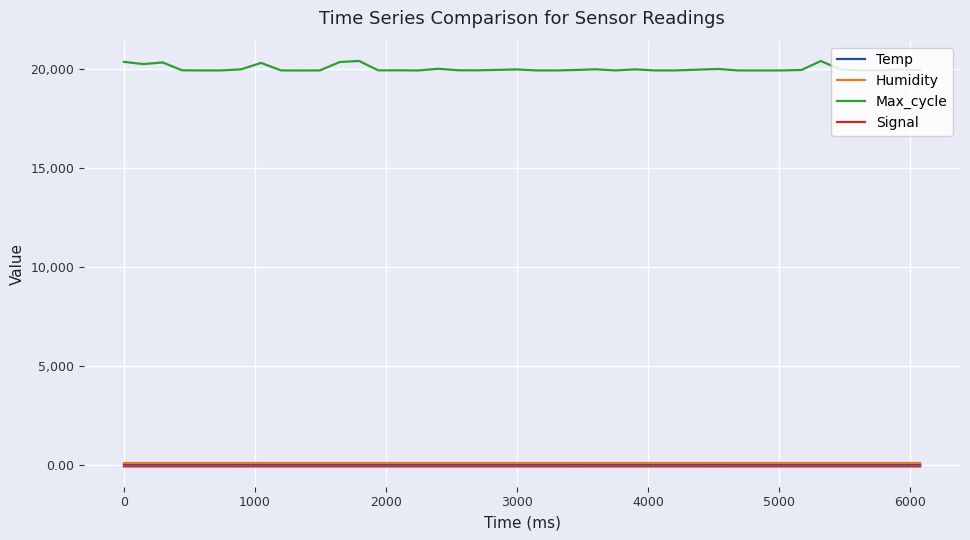

What is the minimum value for Max_cycle?

19919.0